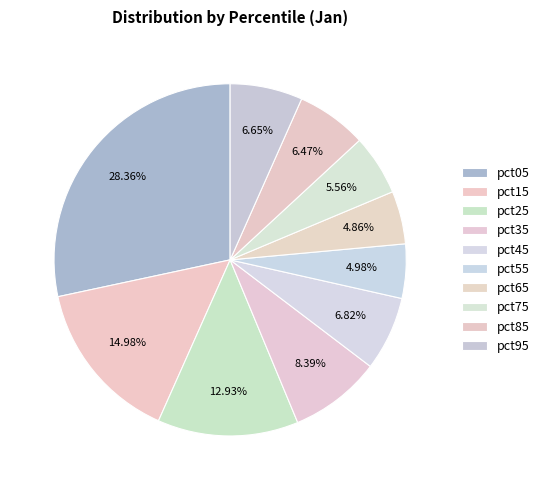

How many segments does this pie chart have?

10